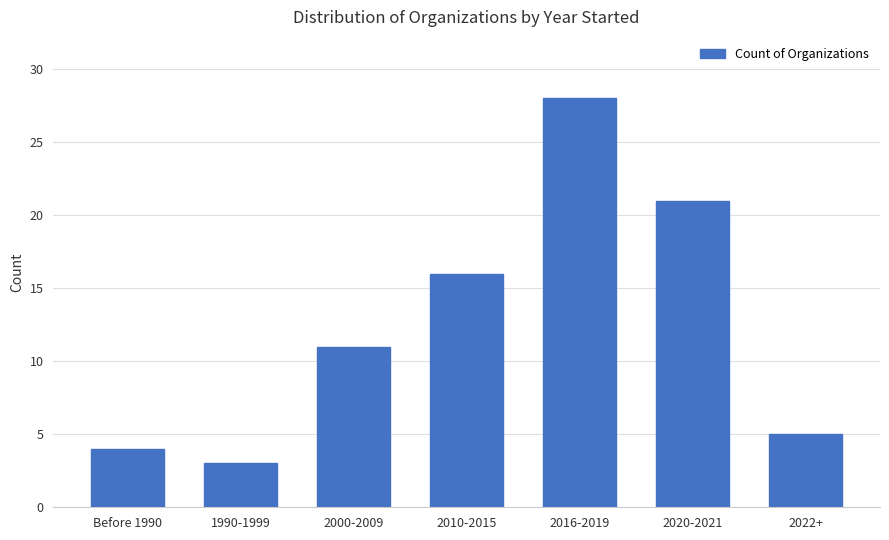

What is the difference between the maximum and minimum values?

25